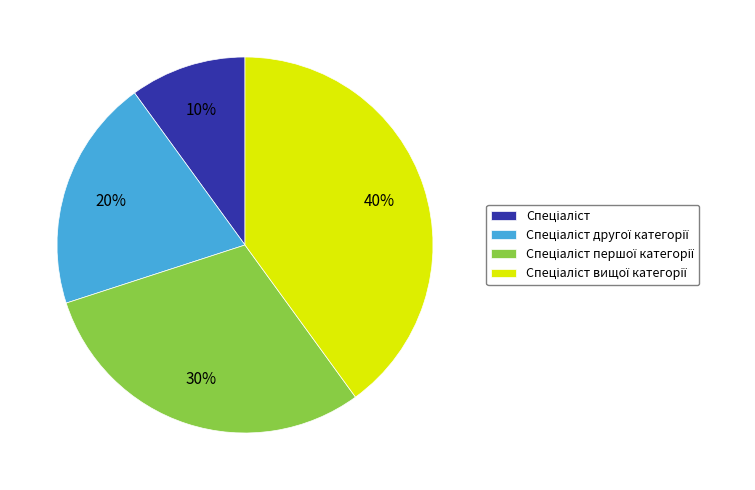

How many slices are in this pie chart?

4